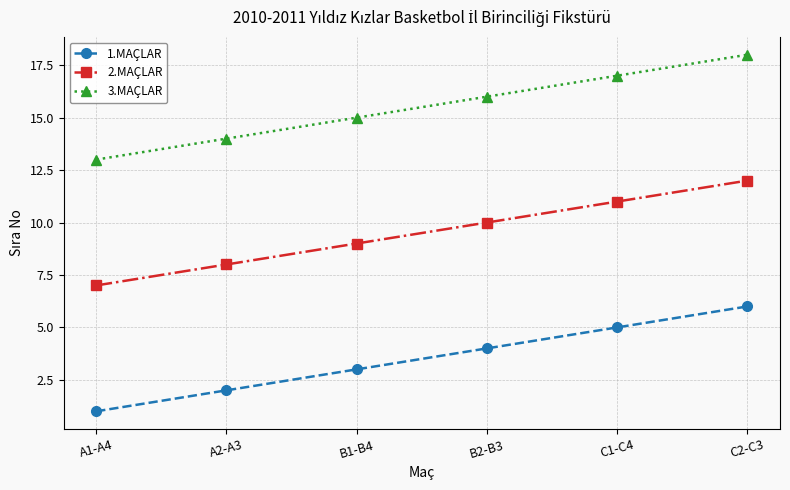

True or false: 1.MAÇLAR and 2.MAÇLAR intersect in this chart.

False